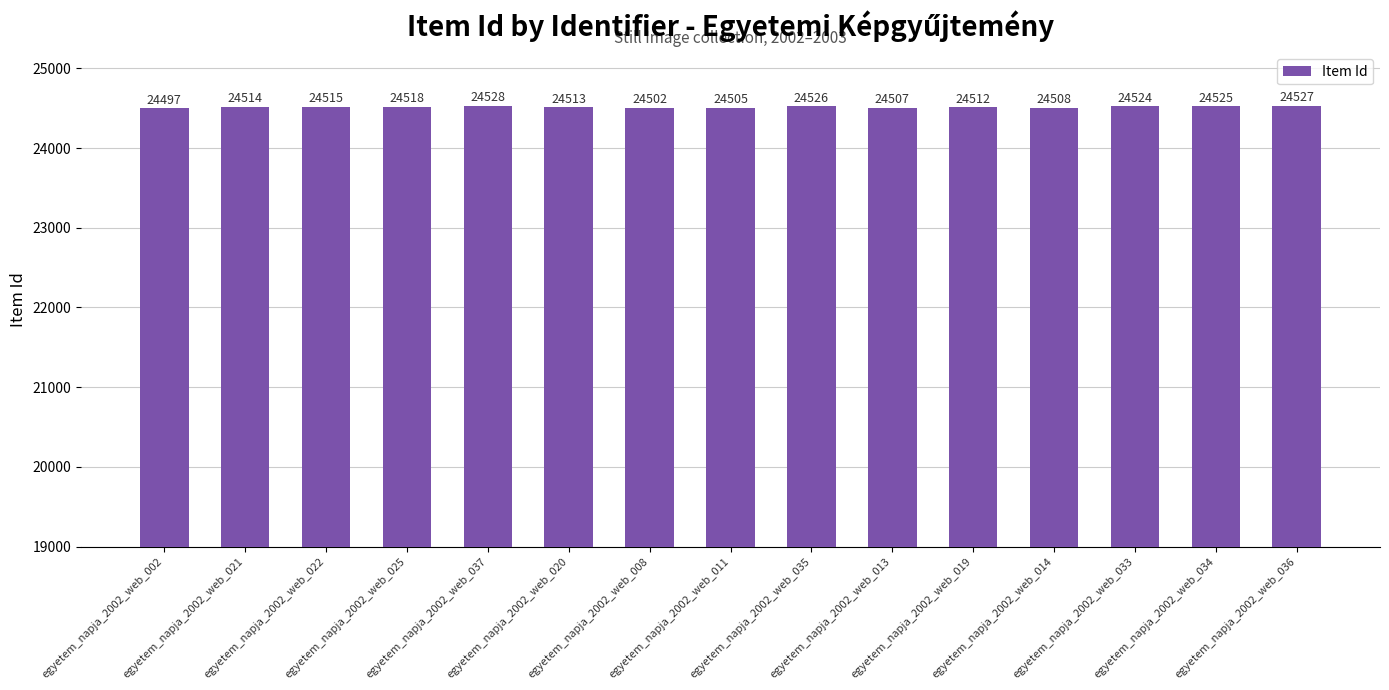

What is the difference between the second highest and second lowest values?

25